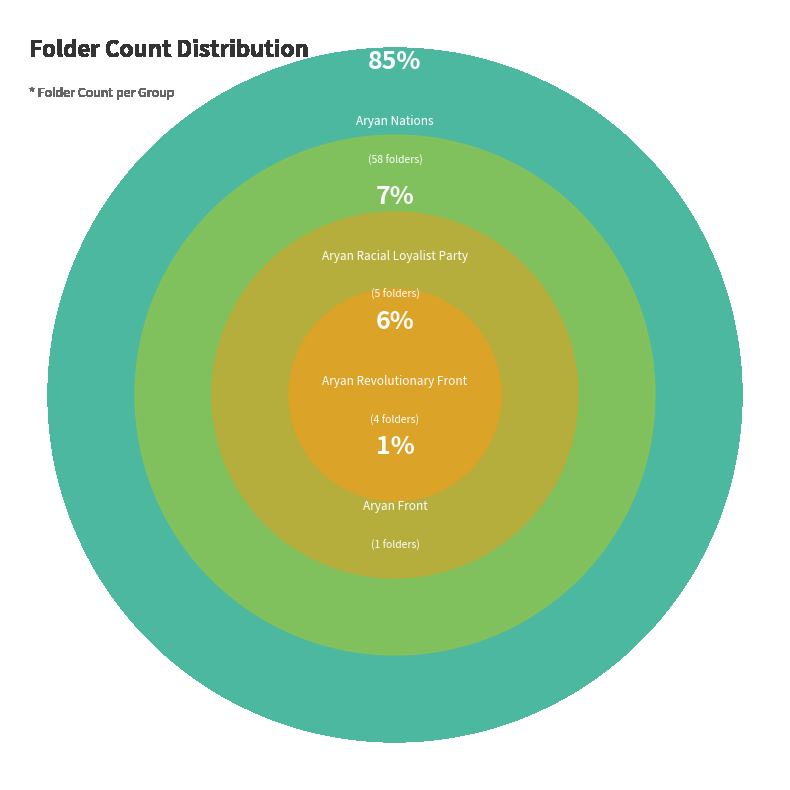

The Aryan Revolutionary Front slice represents 1% of the pie. True or false?

False